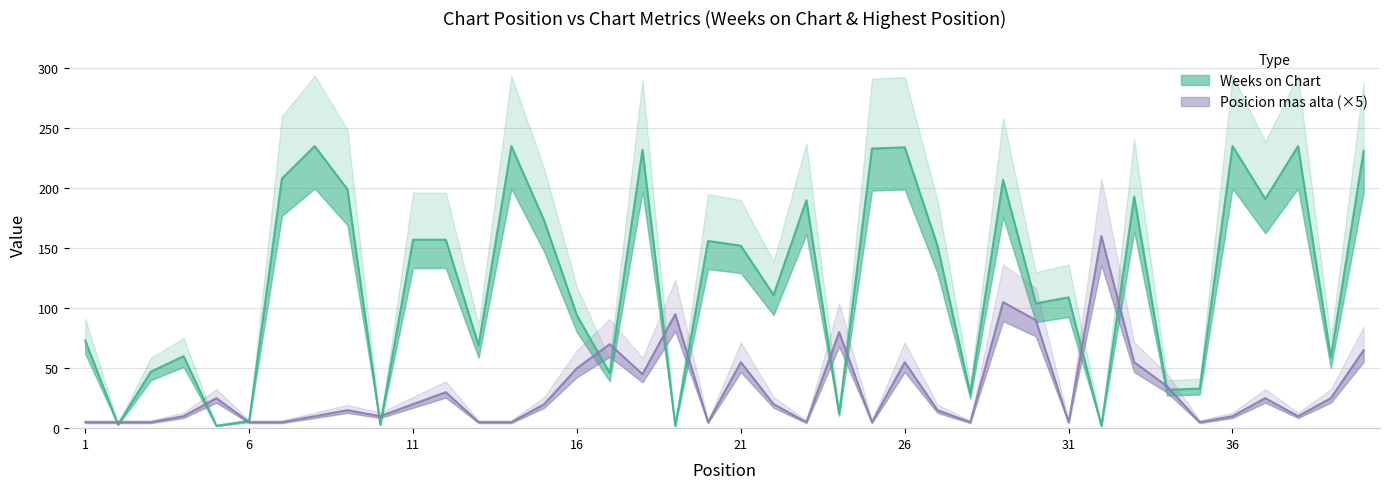

What is the difference between the maximum and minimum values in the Weeks on Chart series?

233